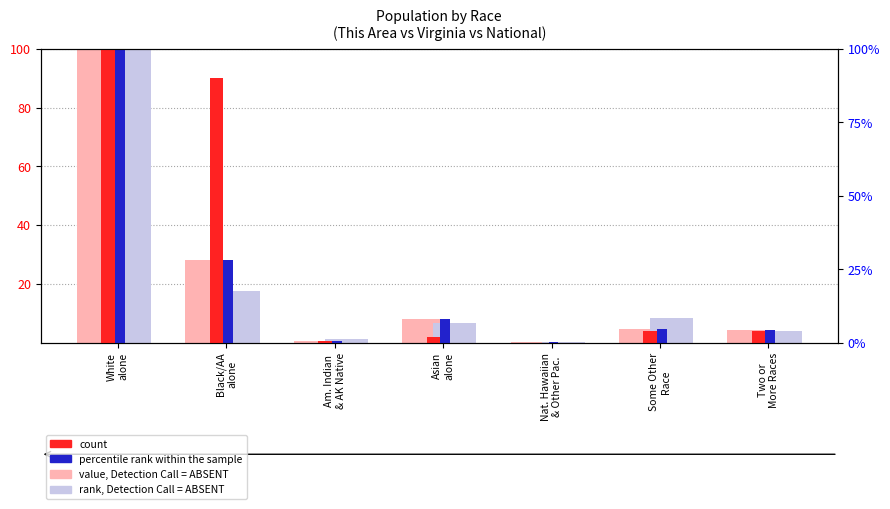

Between Nat. Hawaiian
& Other Pac. and Am. Indian
& AK Native, which is larger?

Am. Indian
& AK Native